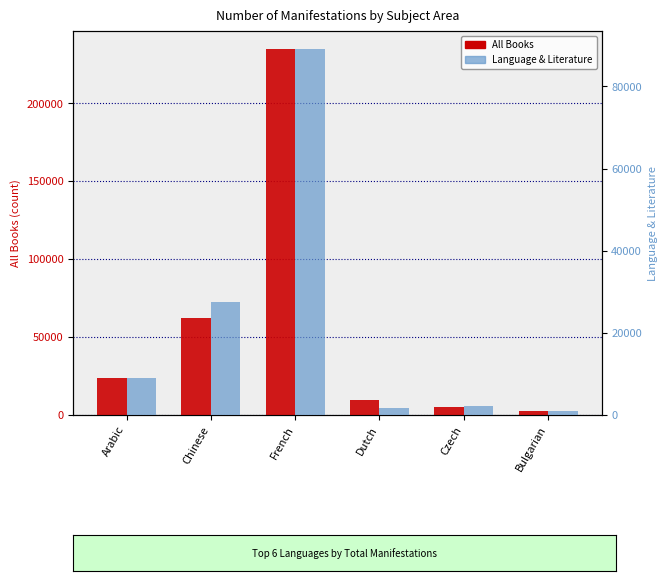

List the series in order of their overall mean, highest first.

All Books, Language & Literature